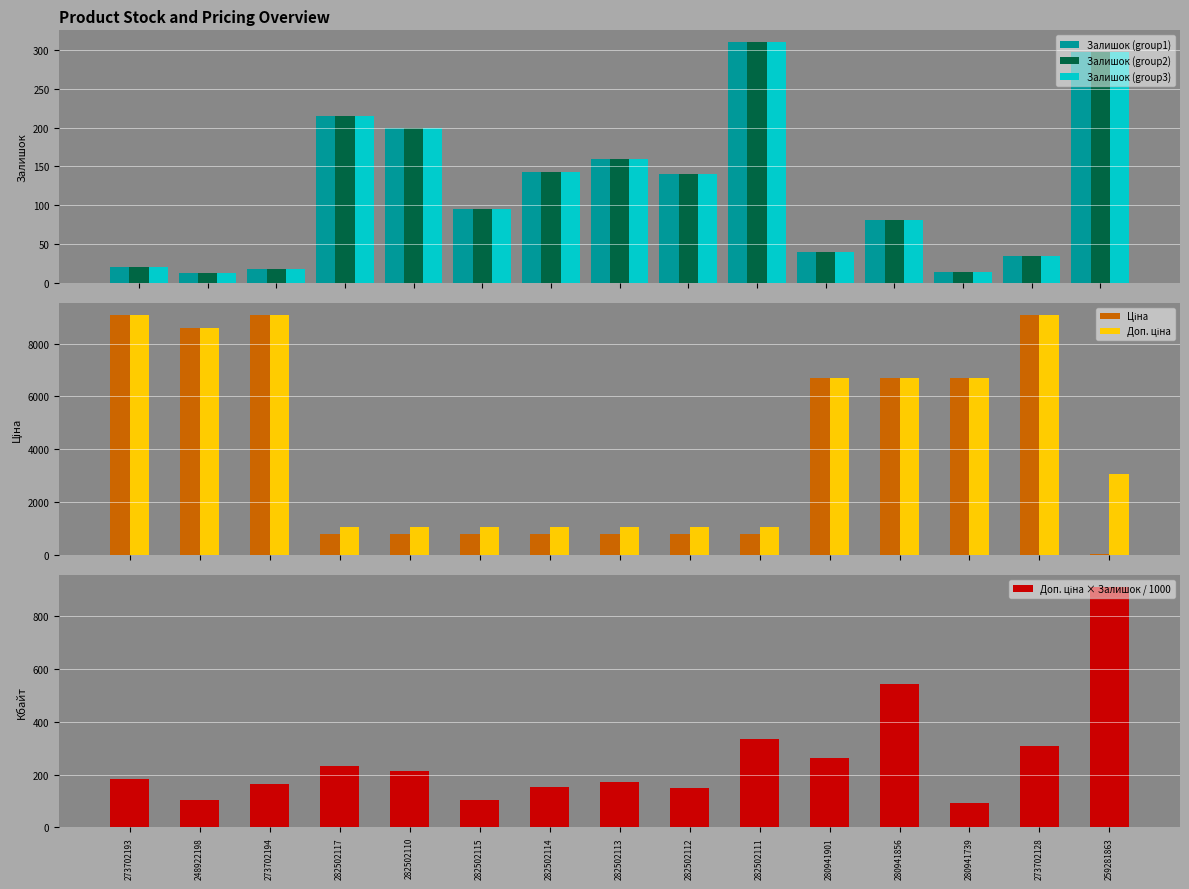

Which has a higher value, 280941856 or 273702193?

280941856